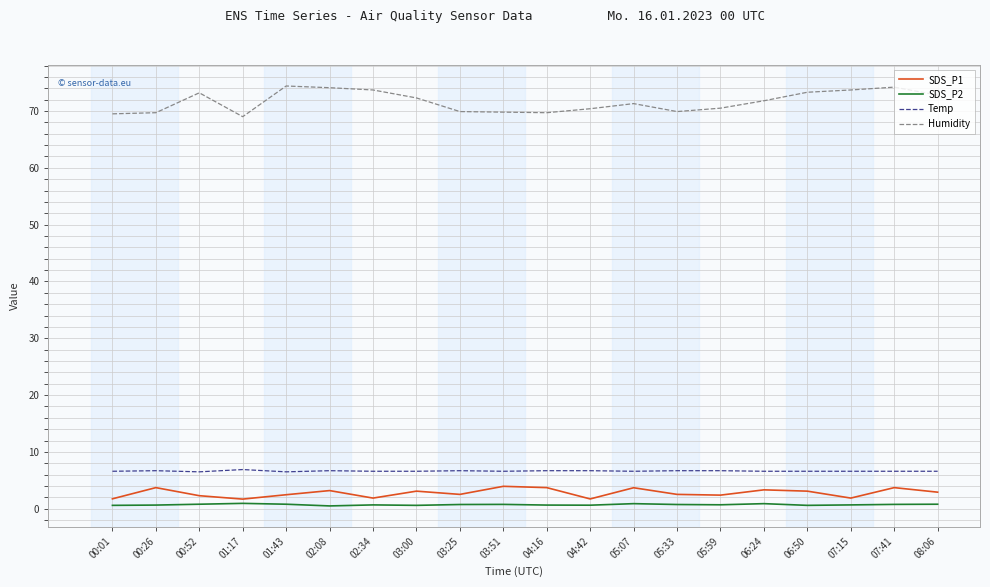

What is the greatest value displayed?

74.4